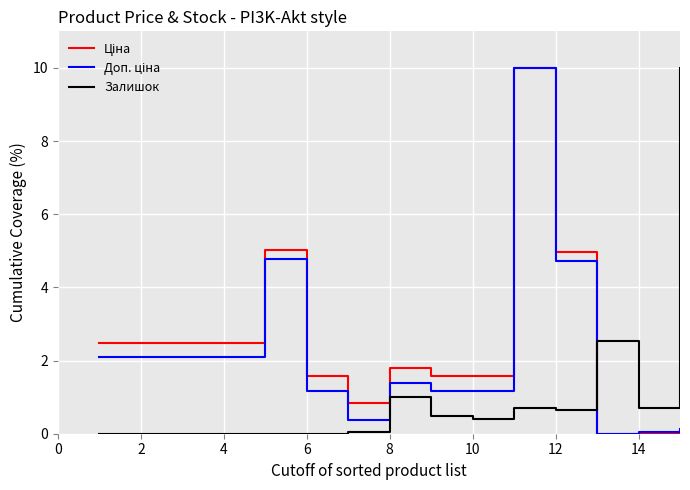

Does the chart have visible grid lines?

Yes